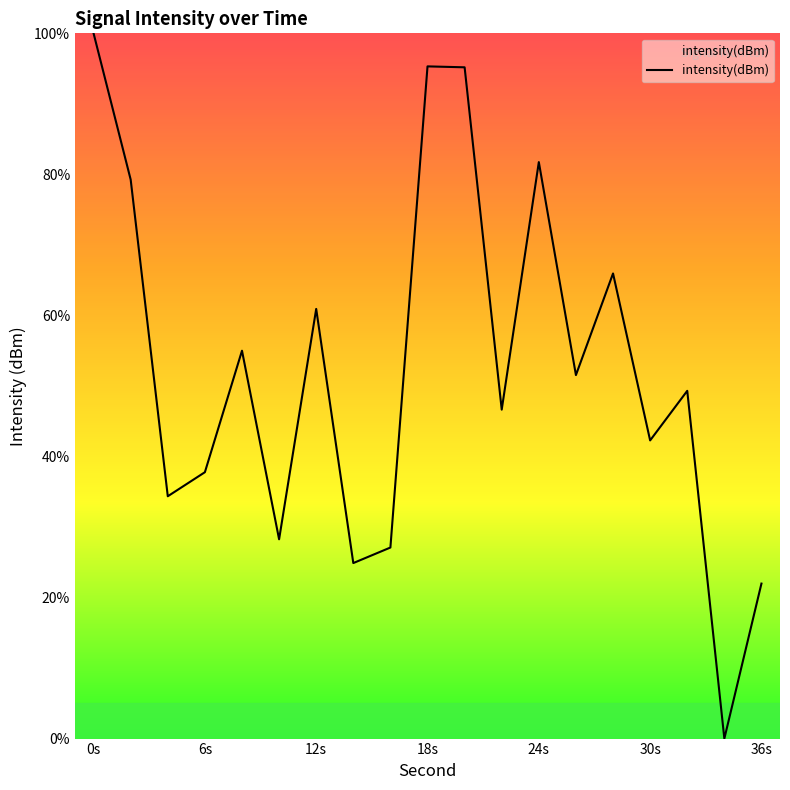

What is the greatest value displayed?

100.0